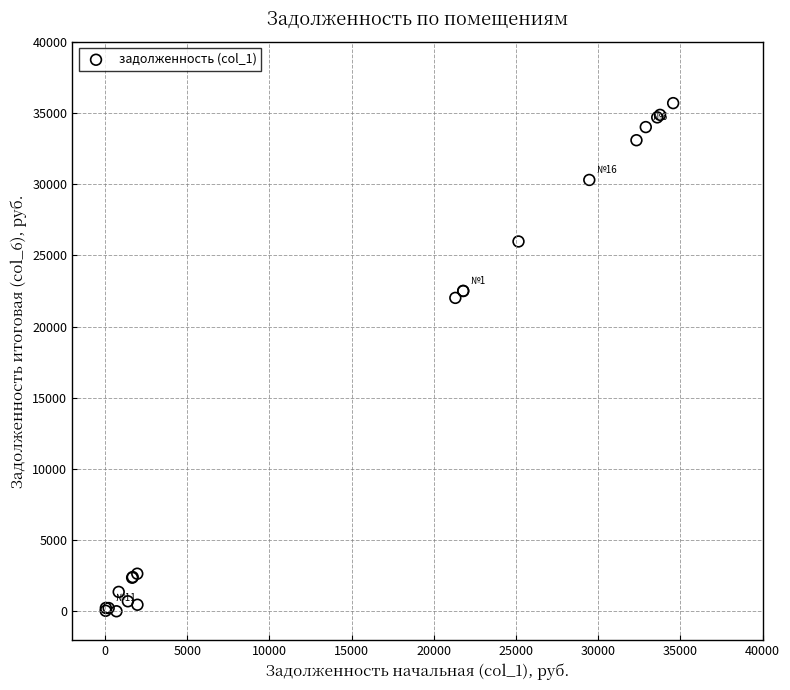

What Y value in the scatter plot is closest to 17845?

22011.3